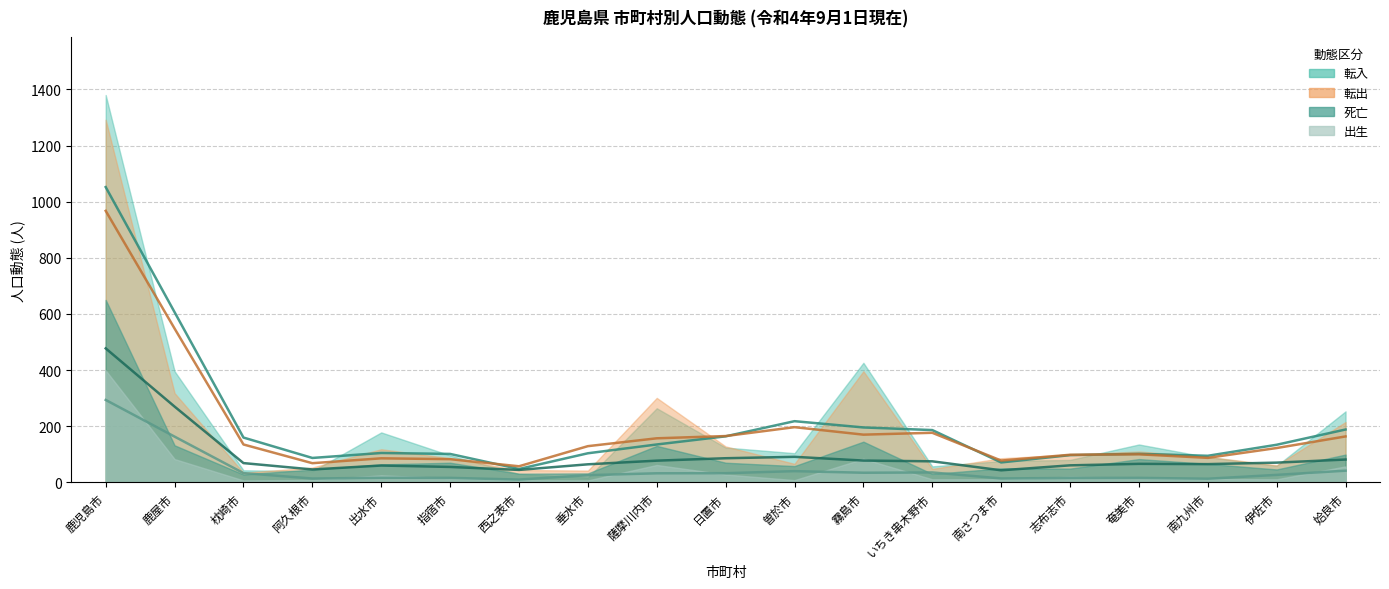

The 出生 series shows 11 at いちき串木野市. True or false?

True